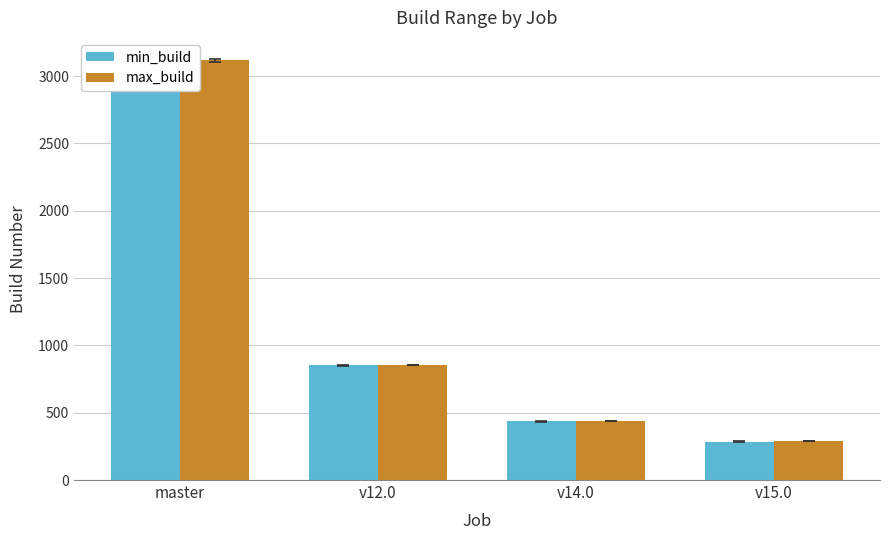

What is the label of the 1st bar from the left?

master